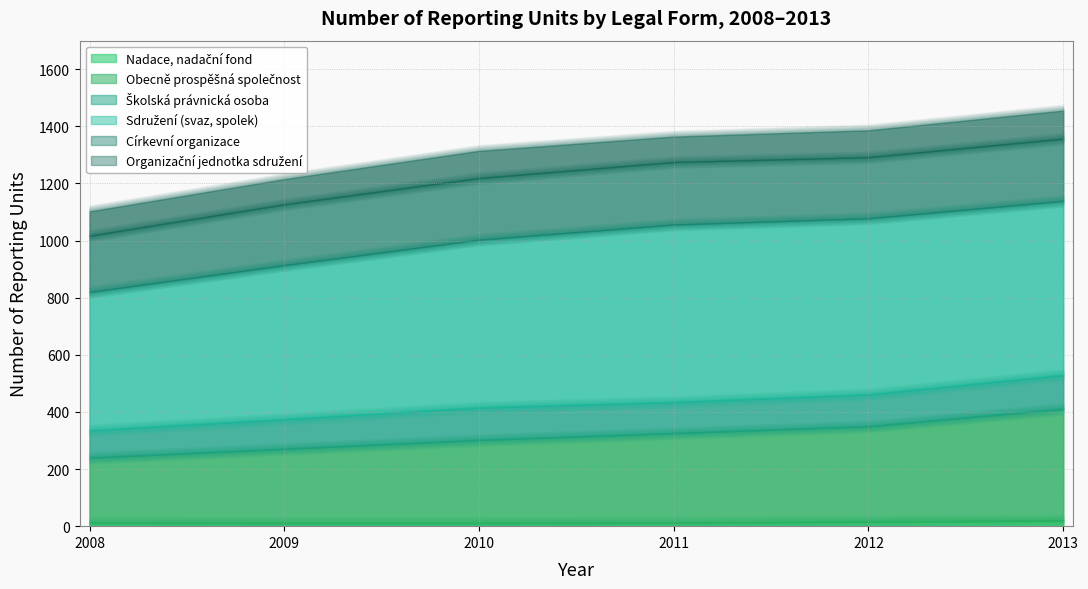

Is the value of Školská právnická osoba at 2012 greater than the value of Obecně prospěšná společnost at 2012?

No